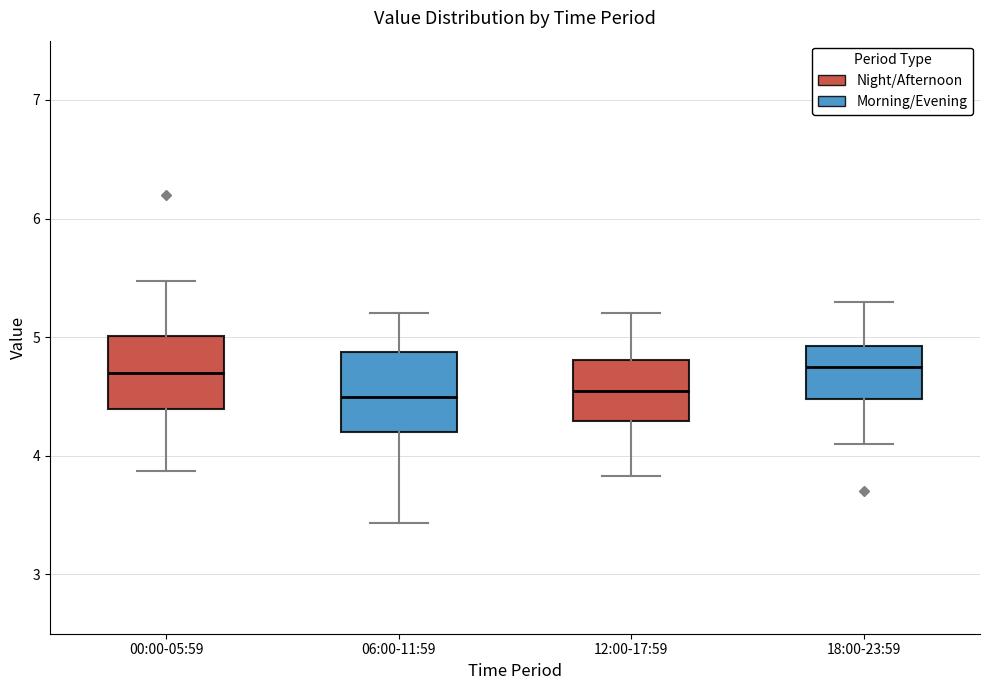

Where does the lower whisker of the box for 00:00-05:59 end on the y-axis? The values are not printed on the chart, so give them approximately, as read against the axis.

3.9